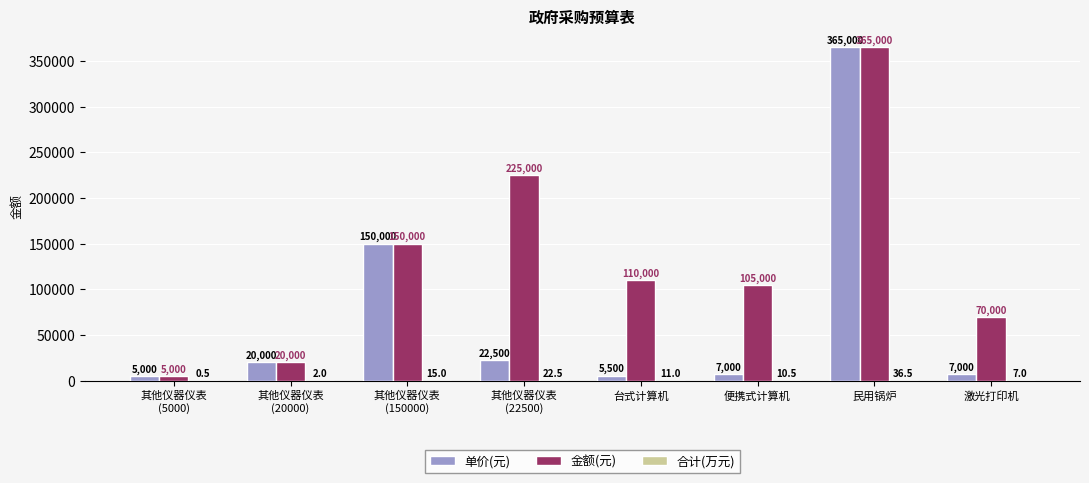

The value of 金额(元) at 便携式计算机 is 105000.0. True or false?

True